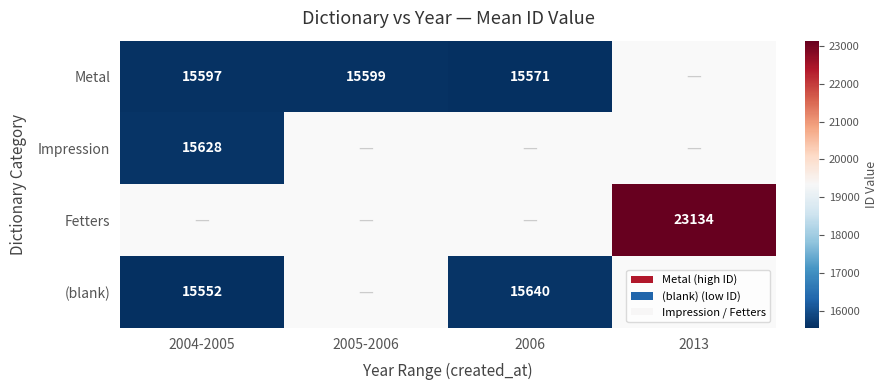

The Impression series shows 5704 at 2004-2005. True or false?

False